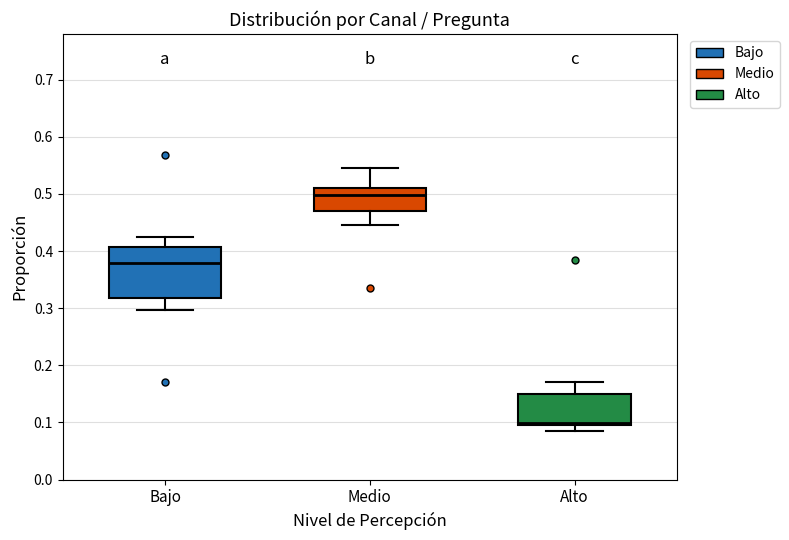

Reading left to right, read every box against the y-axis: the position of its median line, the range the box covers, and the ends of its whiskers. The values are not printed on the chart, so give them approximately, as read against the axis.

Bajo: median 0.38, box 0.32 to 0.41, whiskers 0.30 to 0.42
Medio: median 0.50, box 0.47 to 0.51, whiskers 0.45 to 0.54
Alto: median 0.10 (just above the box's lower edge), box 0.10 to 0.15, whiskers 0.09 to 0.17